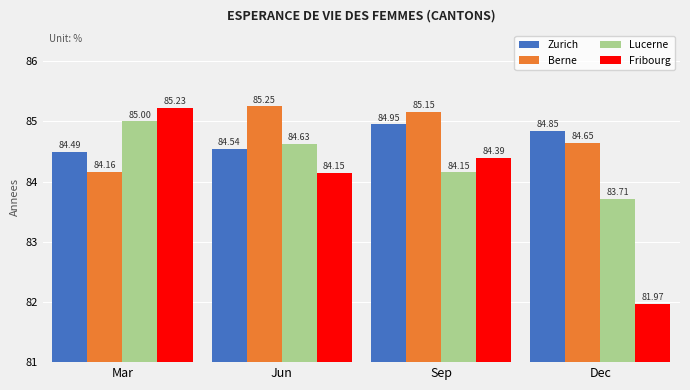

What are all the series names shown in the legend?

Zurich, Berne, Lucerne, Fribourg